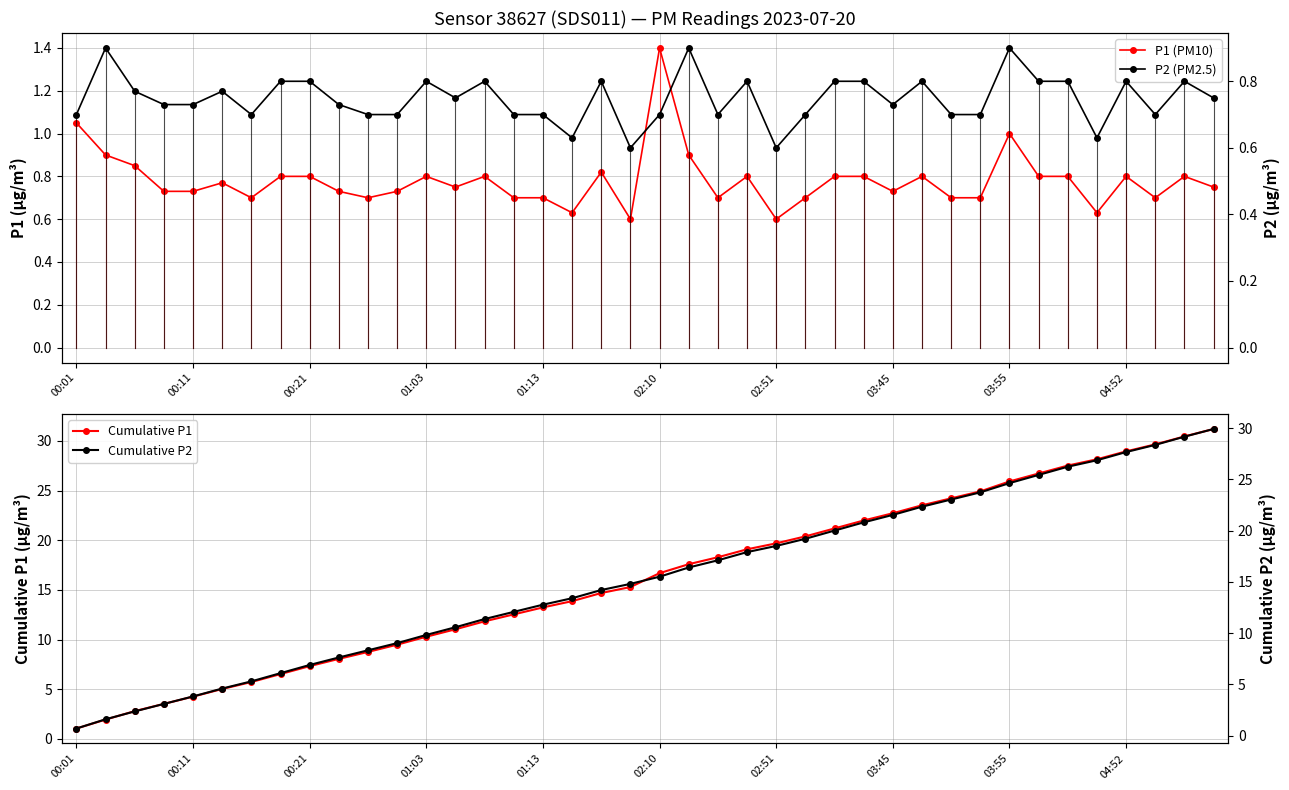

Which category has the lowest value in the P1 (PM10) series?

19